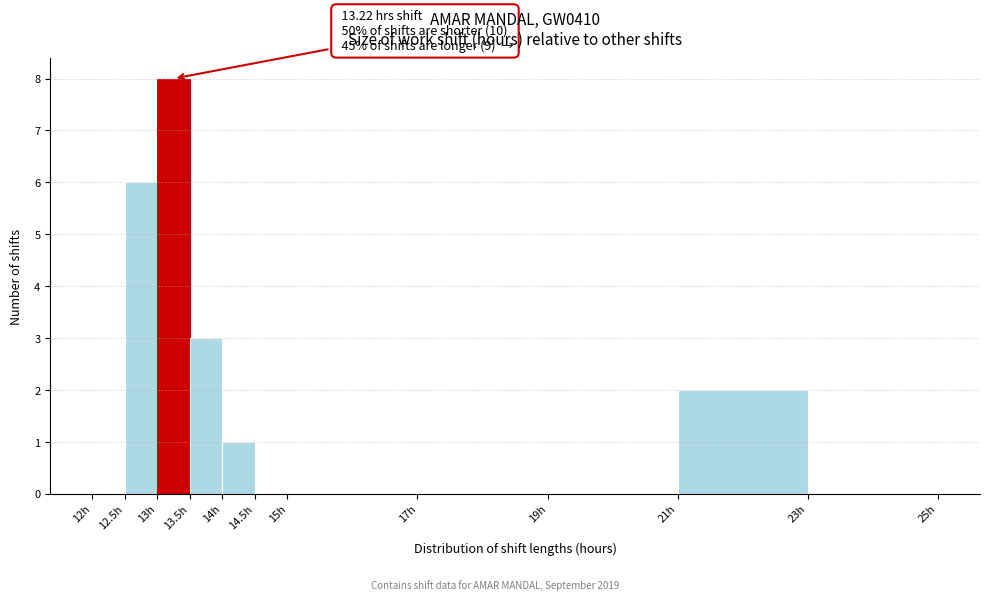

Over which range of the x-axis is the bar tallest?

13.0 to 13.5